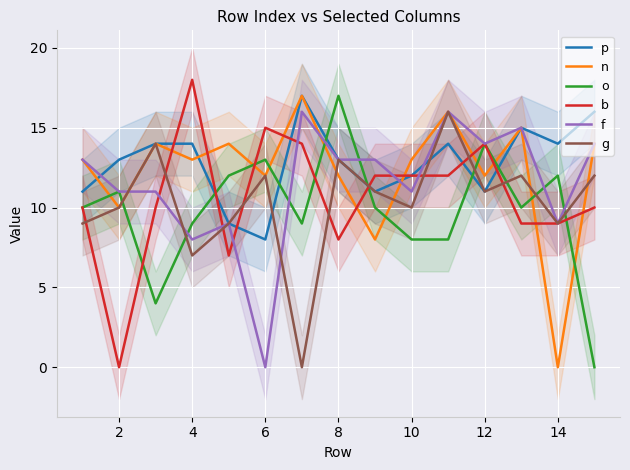

The o series shows 8 at 12. True or false?

False